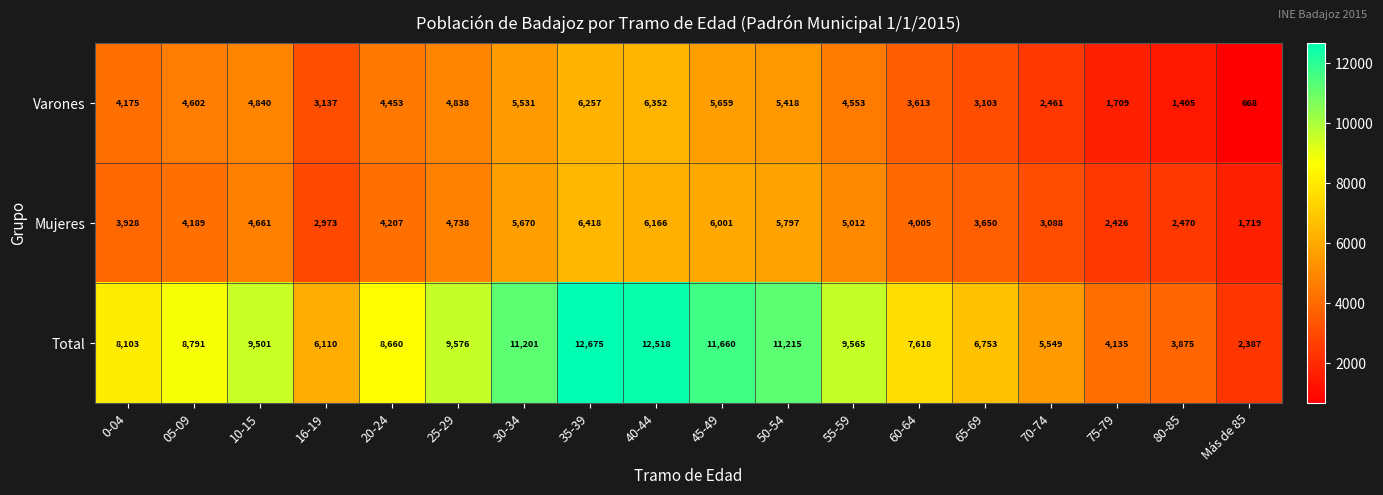

The value of Total at 05-09 is 8791. True or false?

True